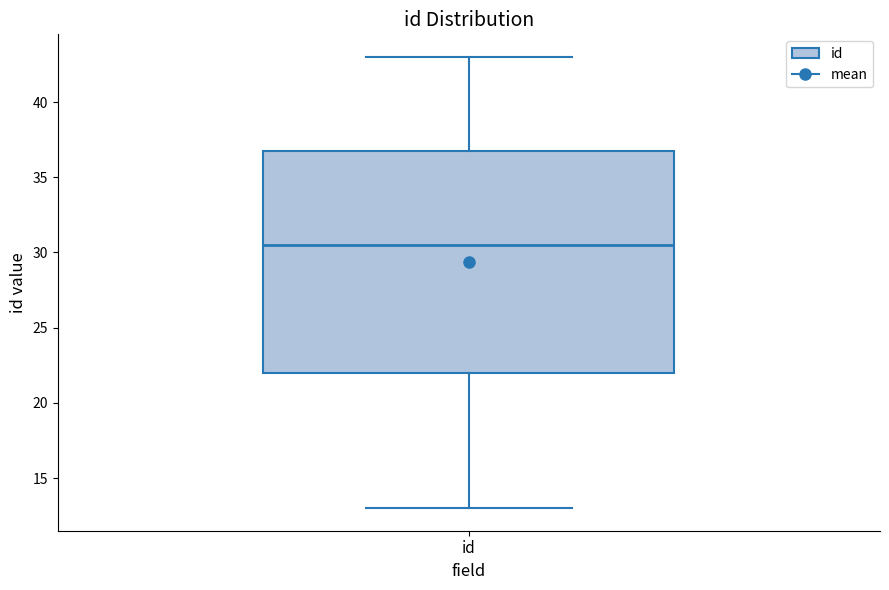

Where does the median line of the box for id sit on the y-axis? The values are not printed on the chart, so give them approximately, as read against the axis.

30.5